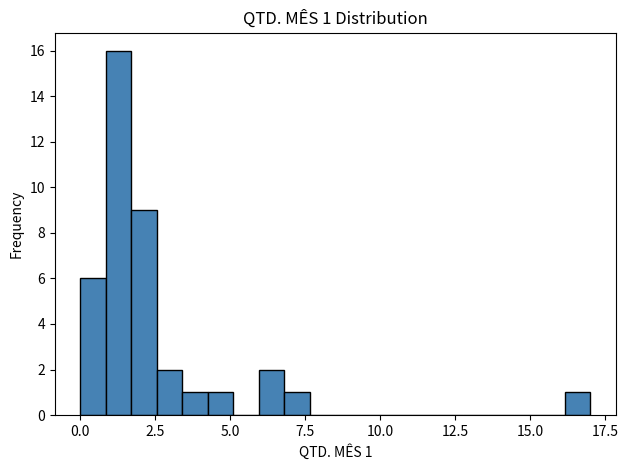

Read against the x-axis, roughly where is the centre of the tallest bar?

1.5